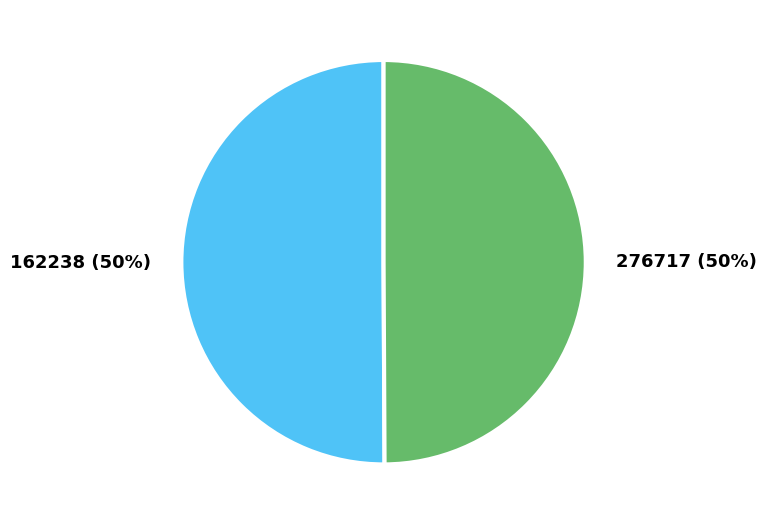

Approximately how many times larger is the value at 276717 (50%) compared to 162238 (50%)?

1.0